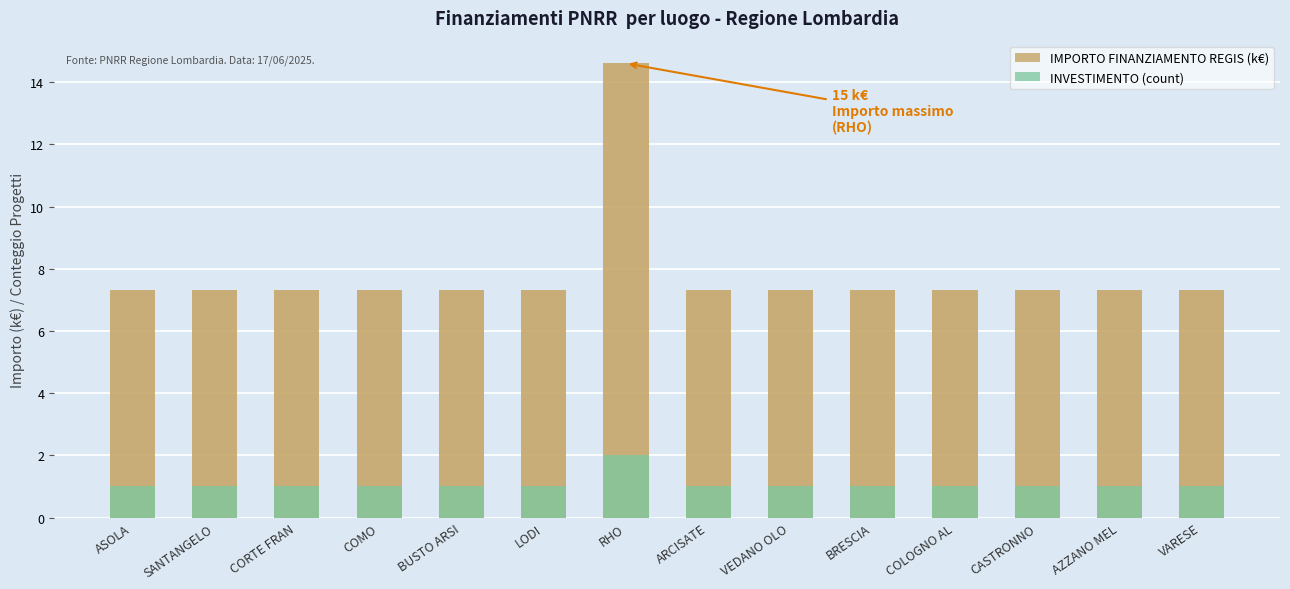

Which label corresponds to the smallest value in the chart?

ASOLA